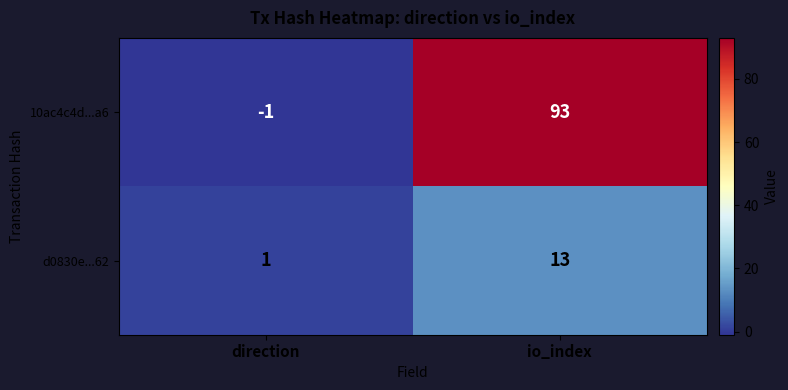

List the series in order of their peak value, highest first.

10ac4c4d...a6, d0830e...62